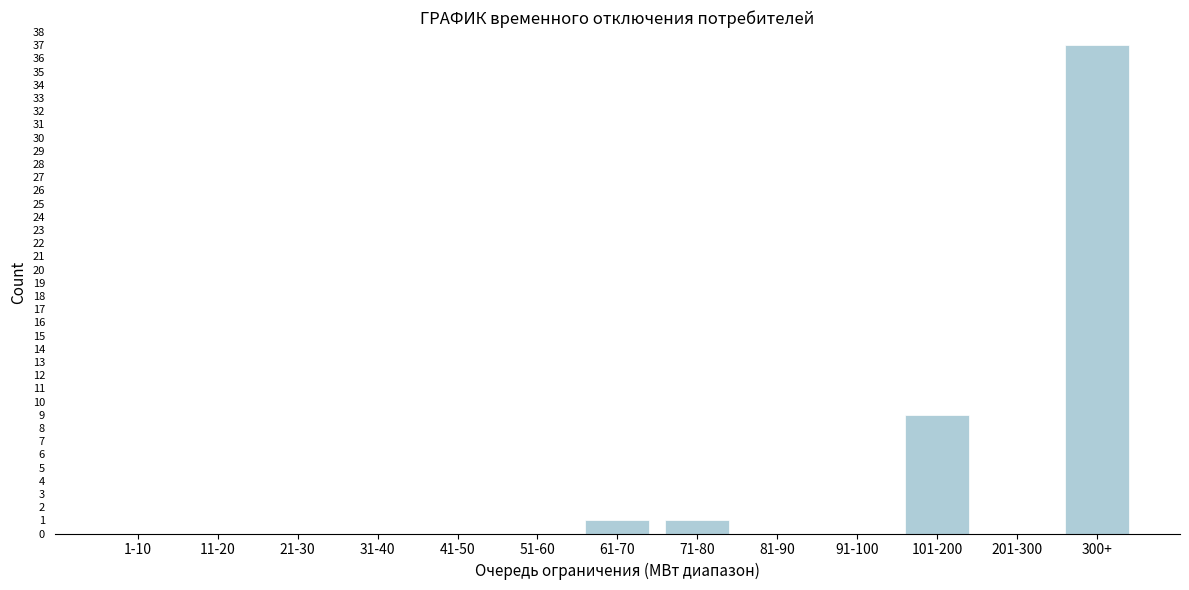

Reading left to right, what are all the values shown in this chart?

1-10=0	11-20=0	21-30=0	31-40=0	41-50=0	51-60=0	61-70=1	71-80=1	81-90=0	91-100=0	101-200=9	201-300=0	300+=37